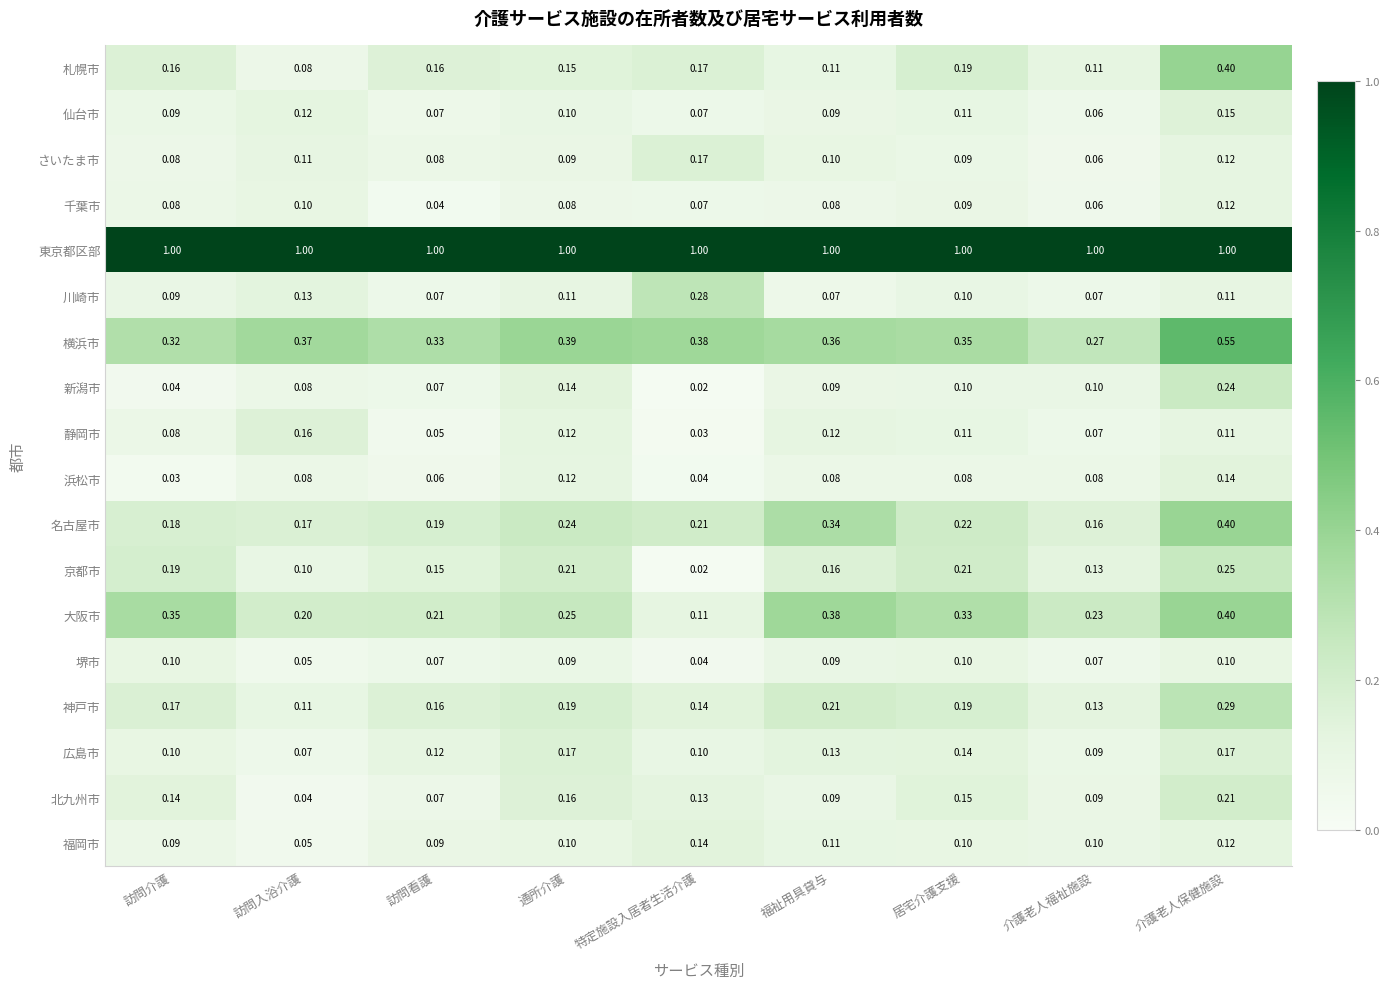

At which label is 広島市 closest to 0?

訪問入浴介護